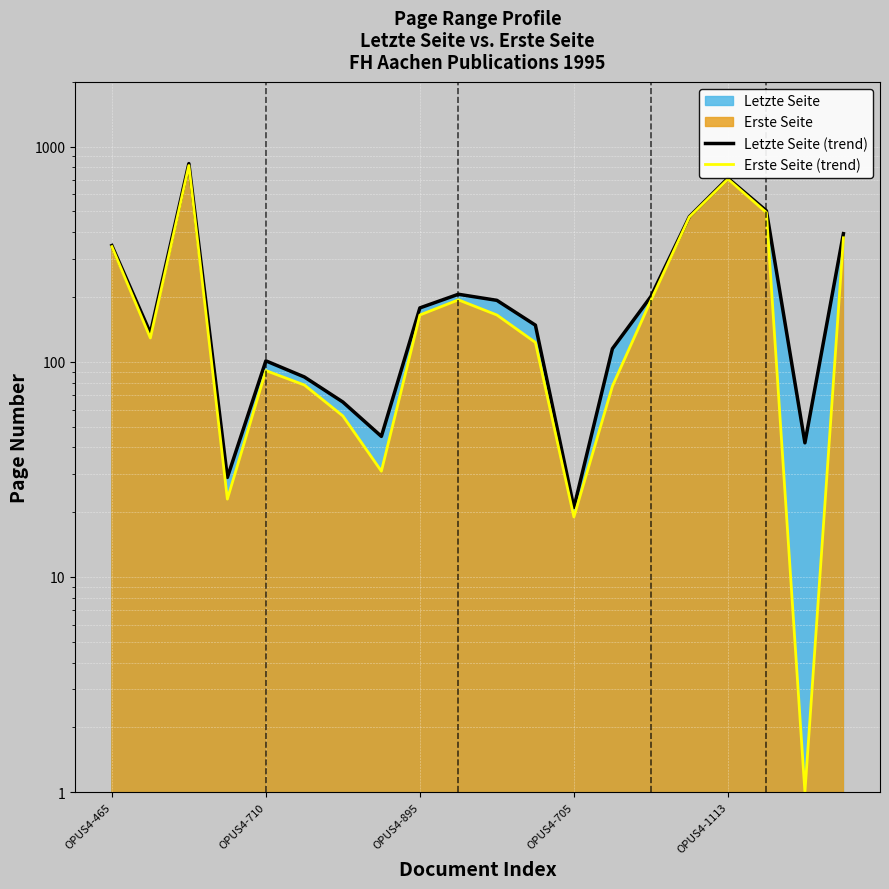

Read the Letzte Seite (trend) value at 10, to the nearest 10.

190